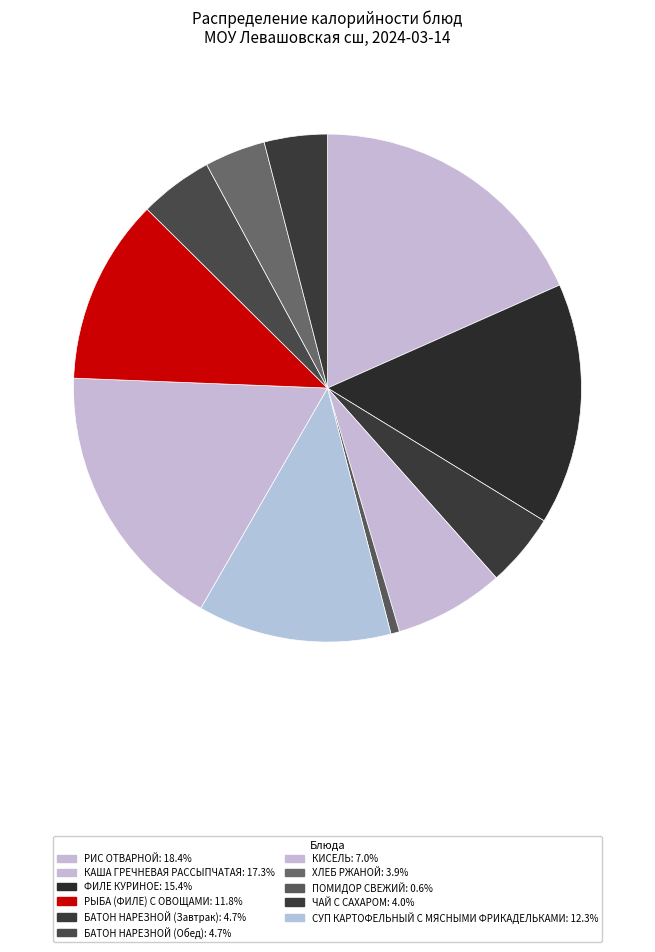

How many slices are in this pie chart?

11